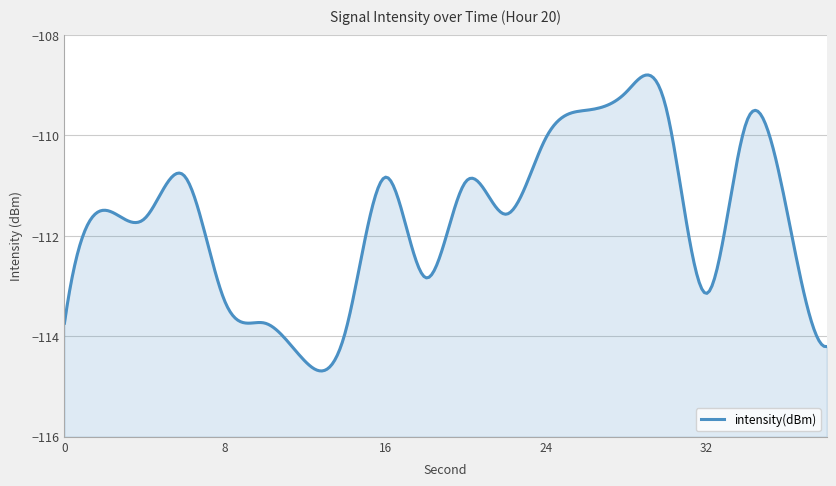

What is the average value?

-111.8